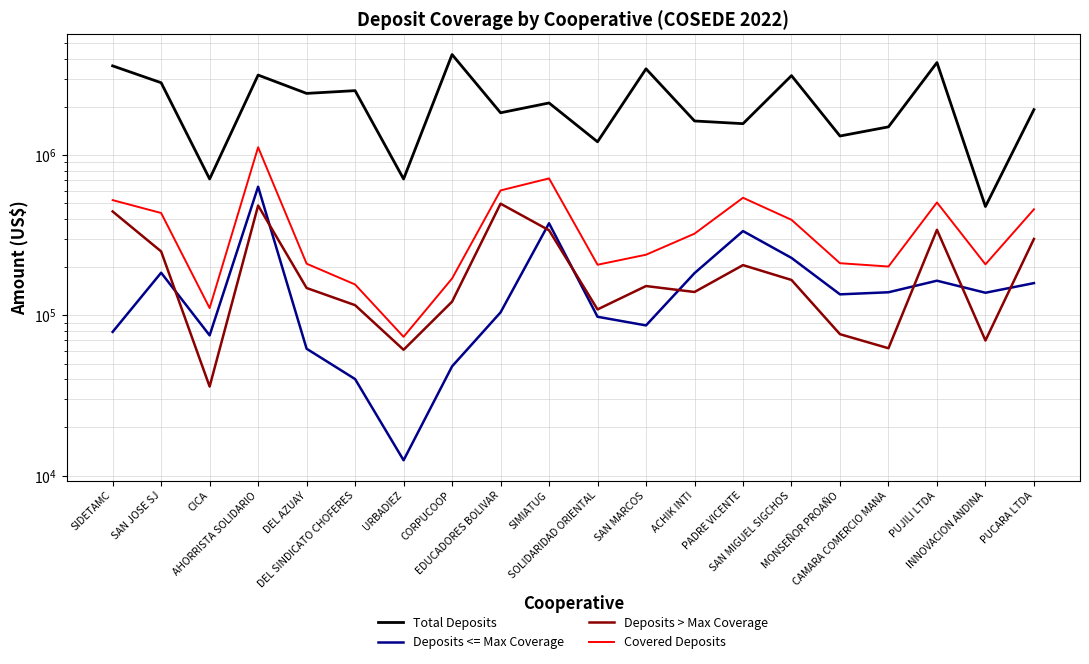

At which label is Deposits <= Max Coverage closest to 323750?

PADRE VICENTE